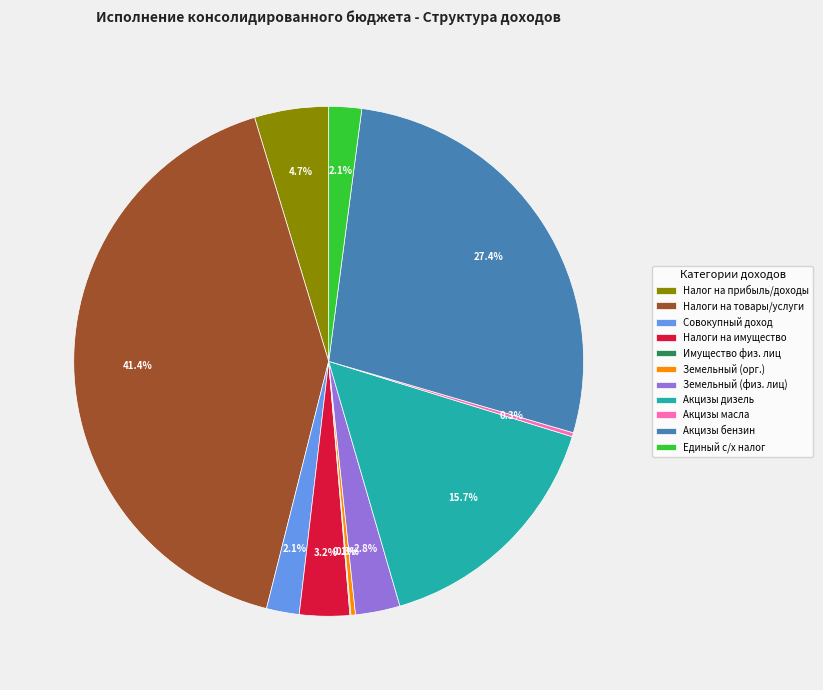

Is there a majority slice in this chart?

No